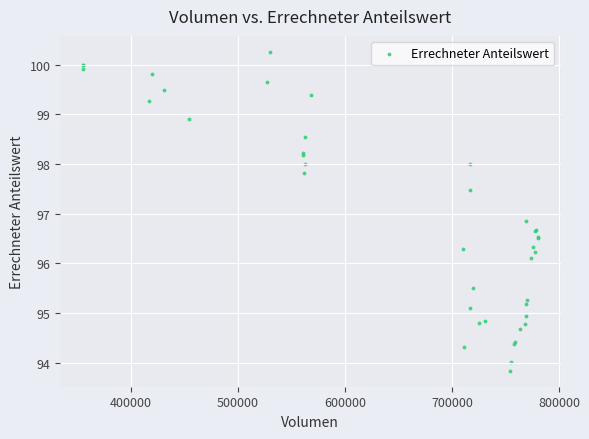

What Y value in the scatter plot is closest to 97?

96.9